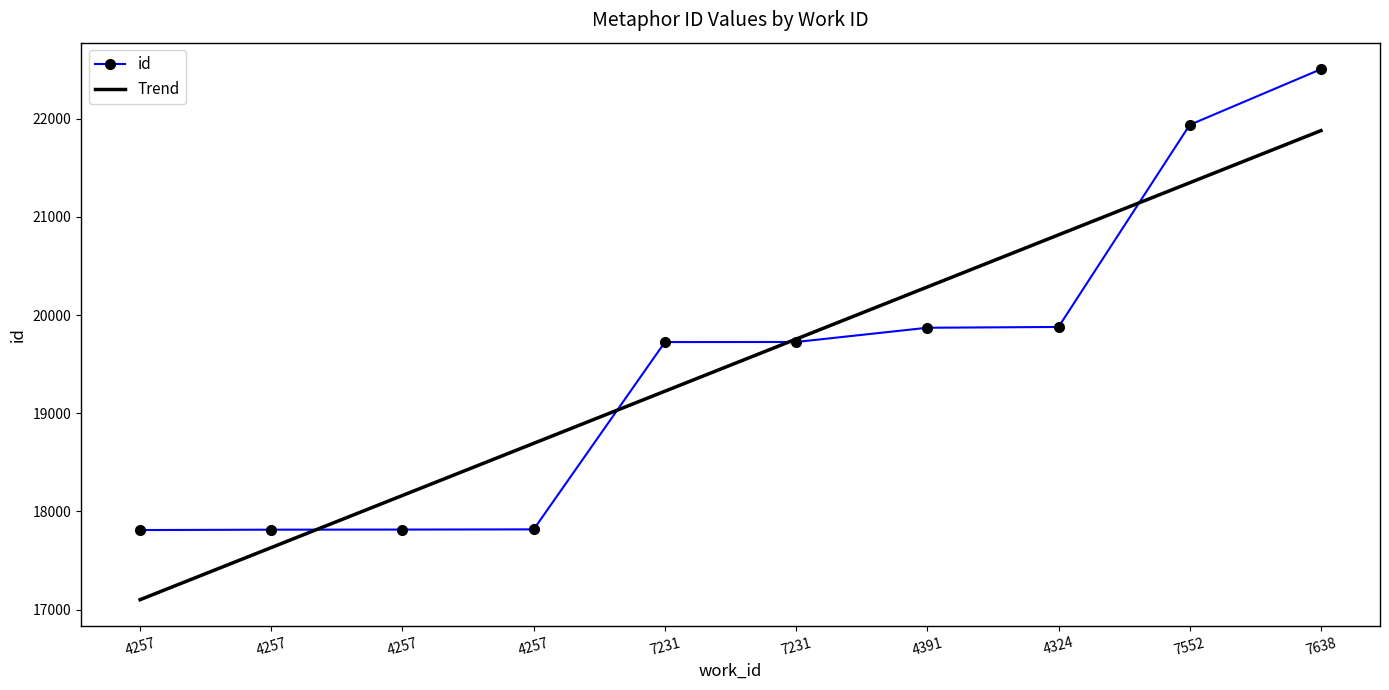

What are all the series names shown in the legend?

id, Trend